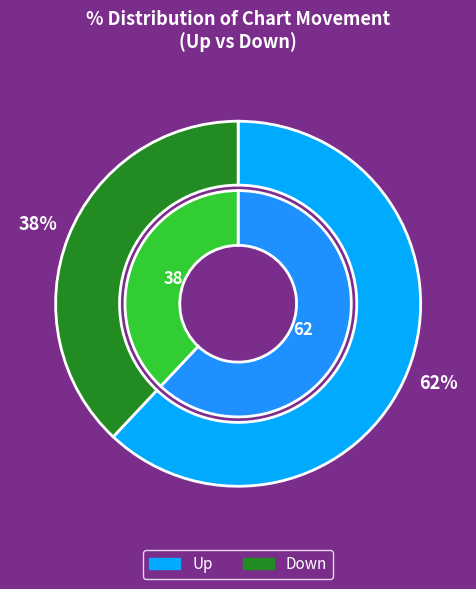

To the nearest percent, what is the difference between the down and up slice percentages?

24%